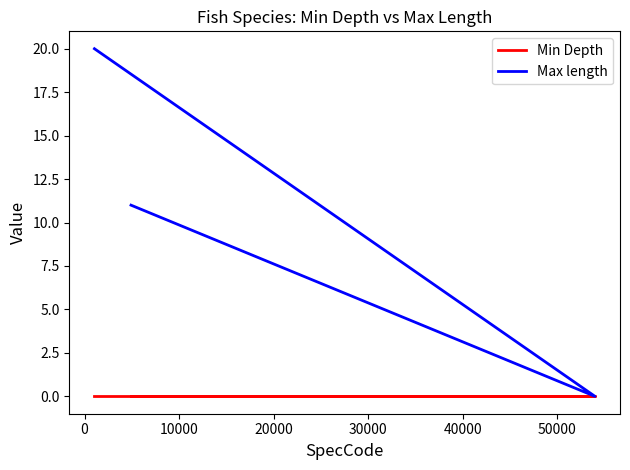

Rank the series at 0 from highest to lowest value.

Min Depth, Max length